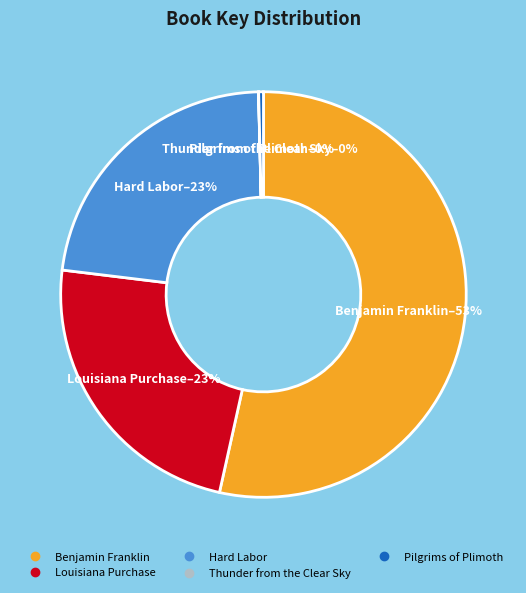

True or false: Hard Labor accounts for 23% of the total.

True